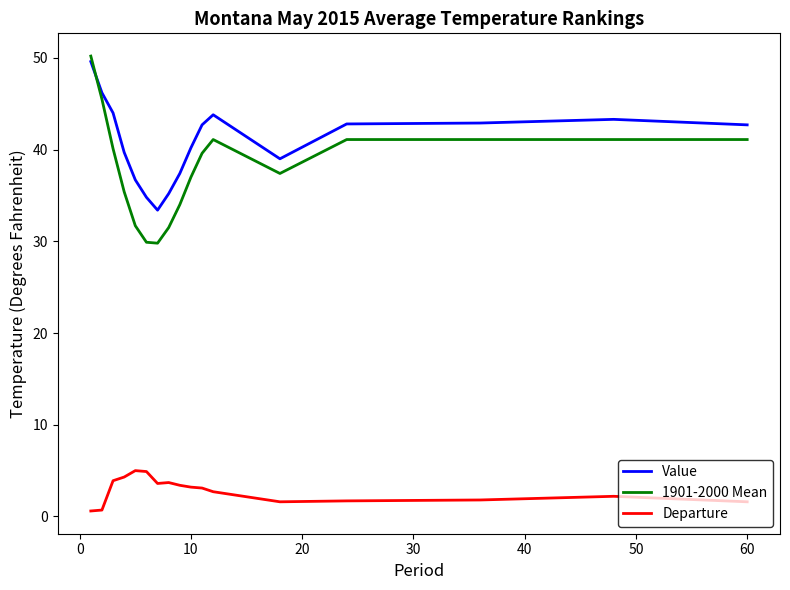

Which series has the widest spread of values?

1901-2000 Mean